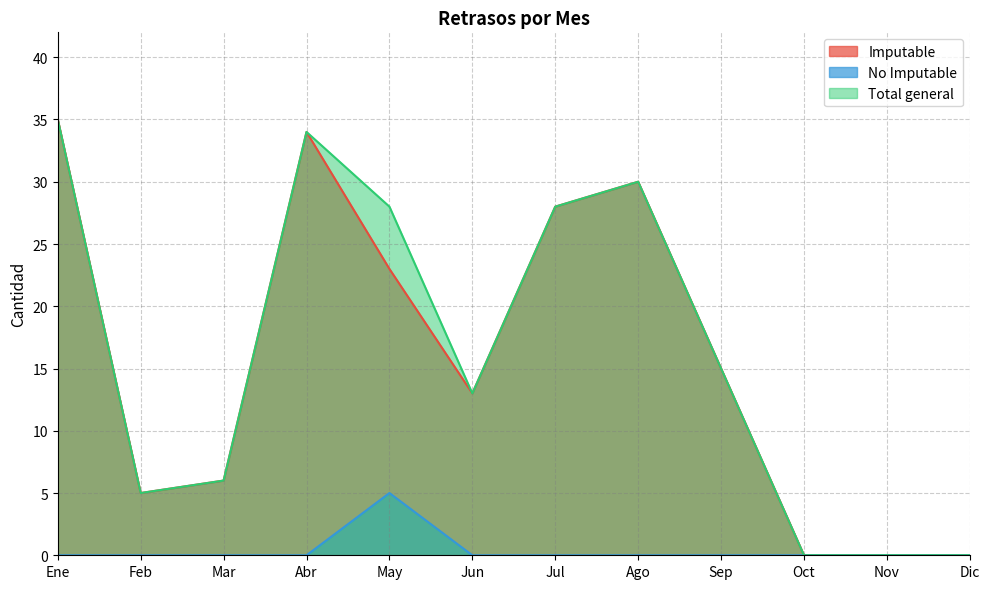

The Total general series shows 0 at Oct. True or false?

True